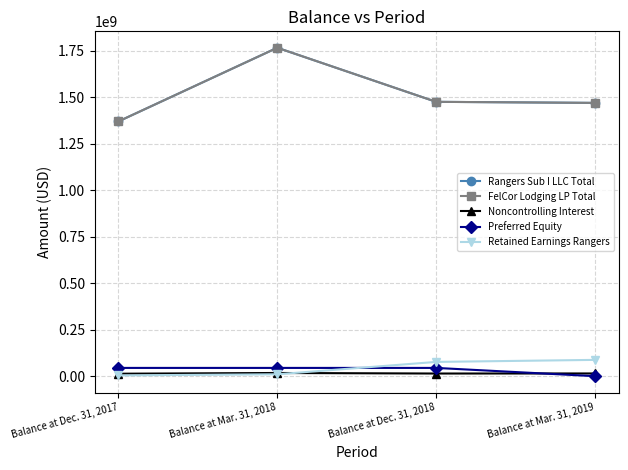

True or false: Retained Earnings Rangers has a value of 76695000 at Balance at Dec. 31, 2018.

True